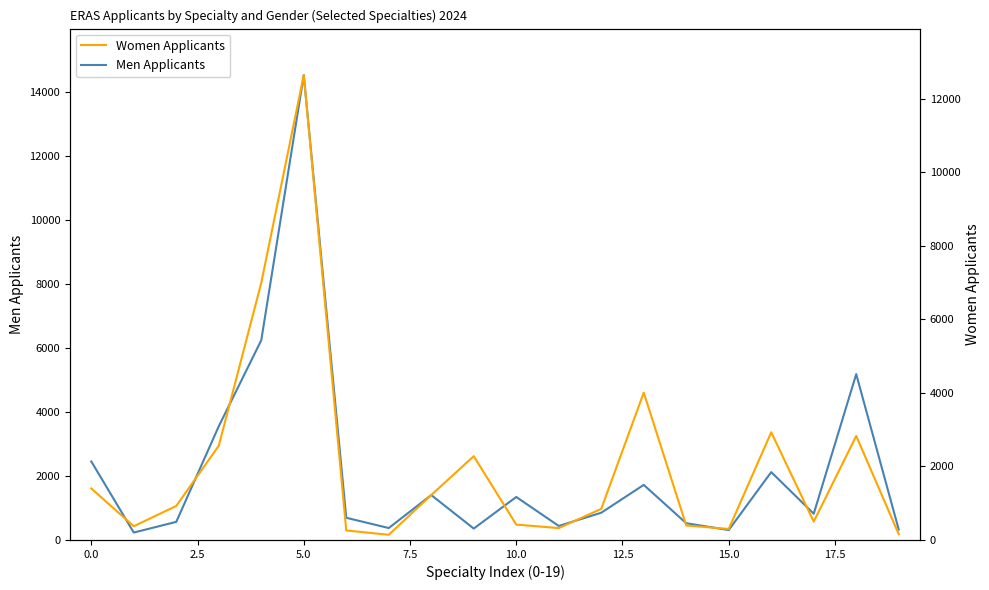

What position from the left is 10?

11